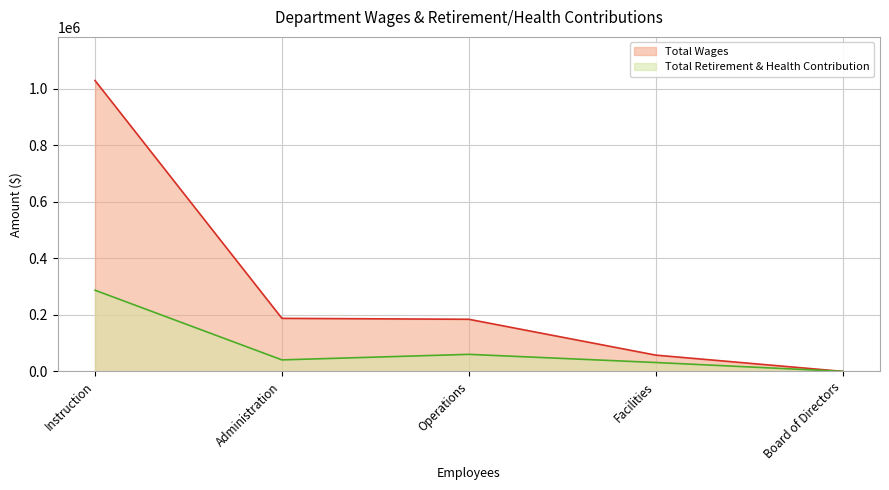

What is the label of the 1st point from the right?

Board of Directors